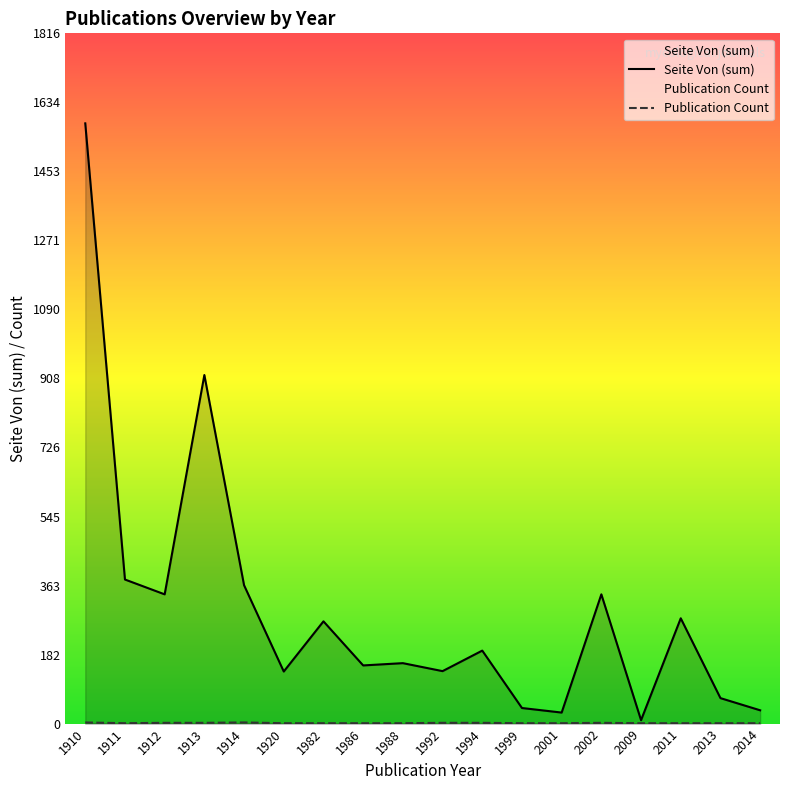

True or false: Publication Count and Seite Von (sum) cross at least once.

False